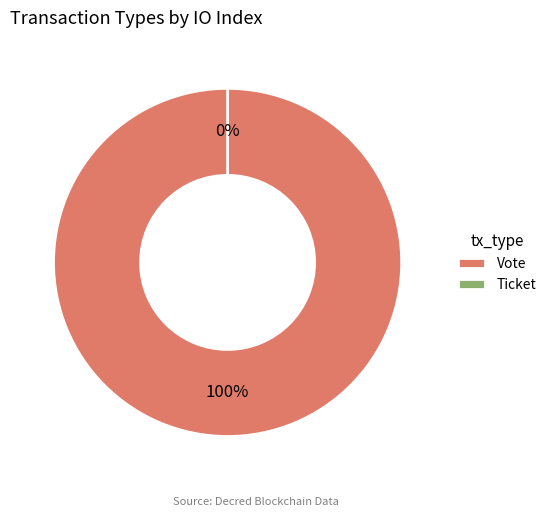

What percentage do Vote and Ticket together represent?

100.0%